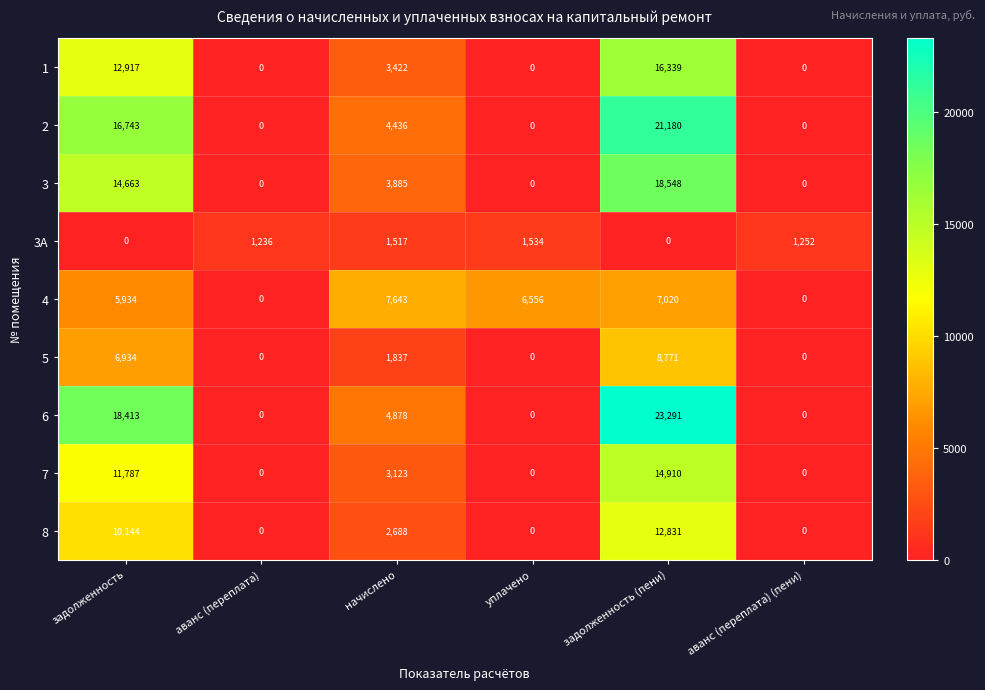

What is the maximum value for 4?

7643